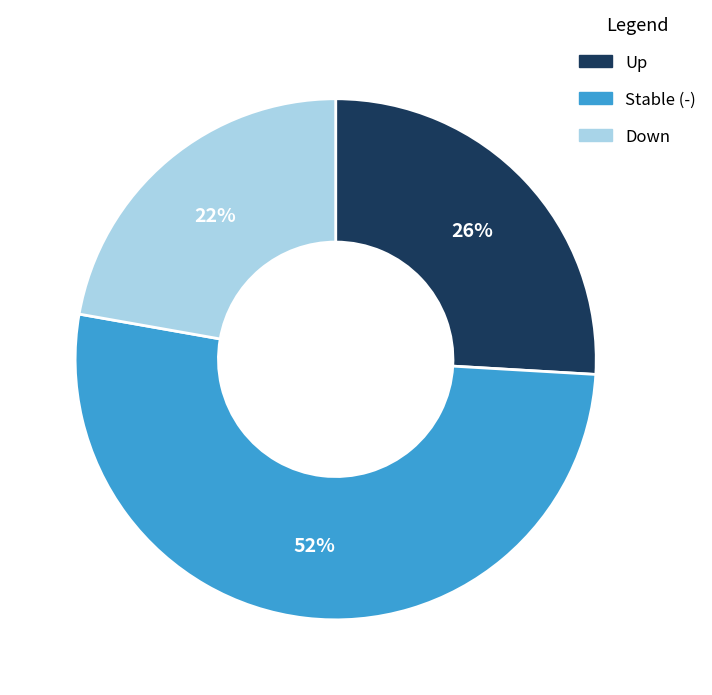

Which category has the biggest portion of the pie?

Stable (-)